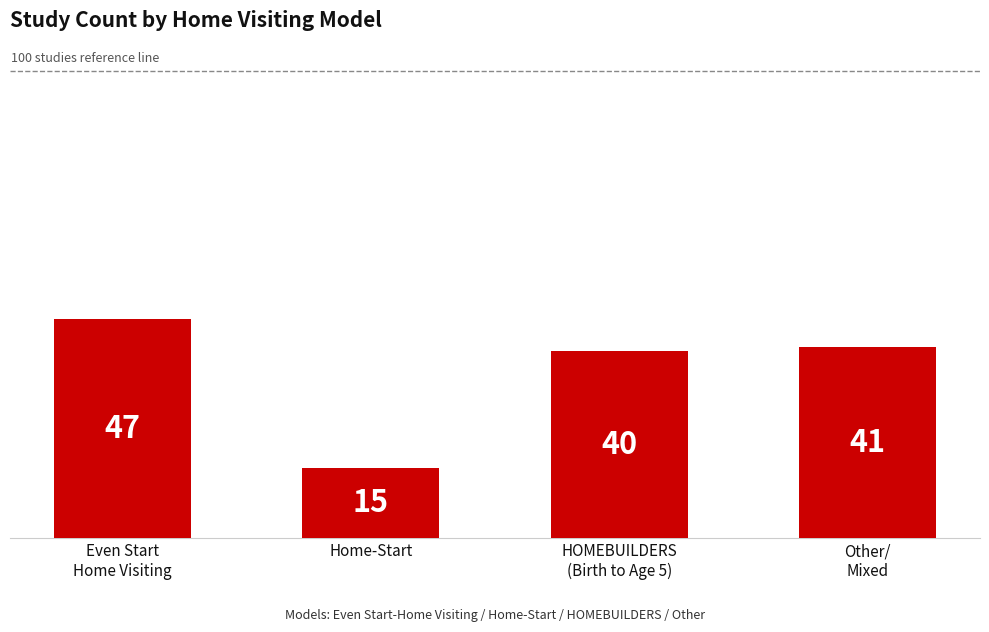

Reading left to right, list all the values displayed in this chart.

Even Start
Home Visiting=47	Home-Start=15	HOMEBUILDERS
(Birth to Age 5)=40	Other/
Mixed=41